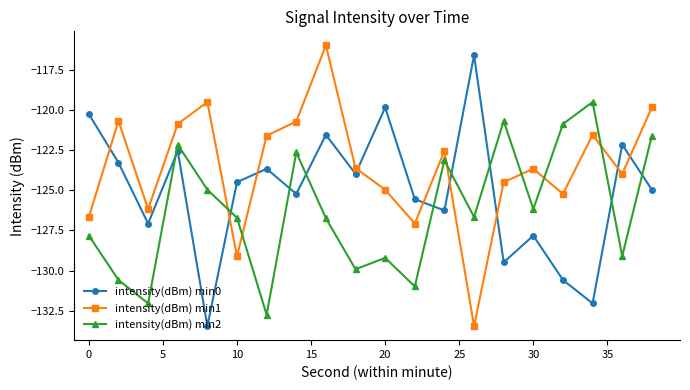

What is the maximum value for intensity(dBm) min0?

-116.6